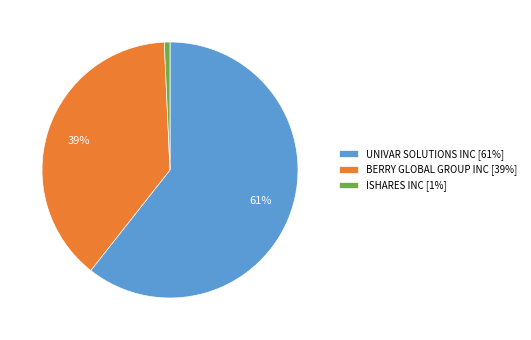

The ISHARES INC slice represents 13% of the pie. True or false?

False